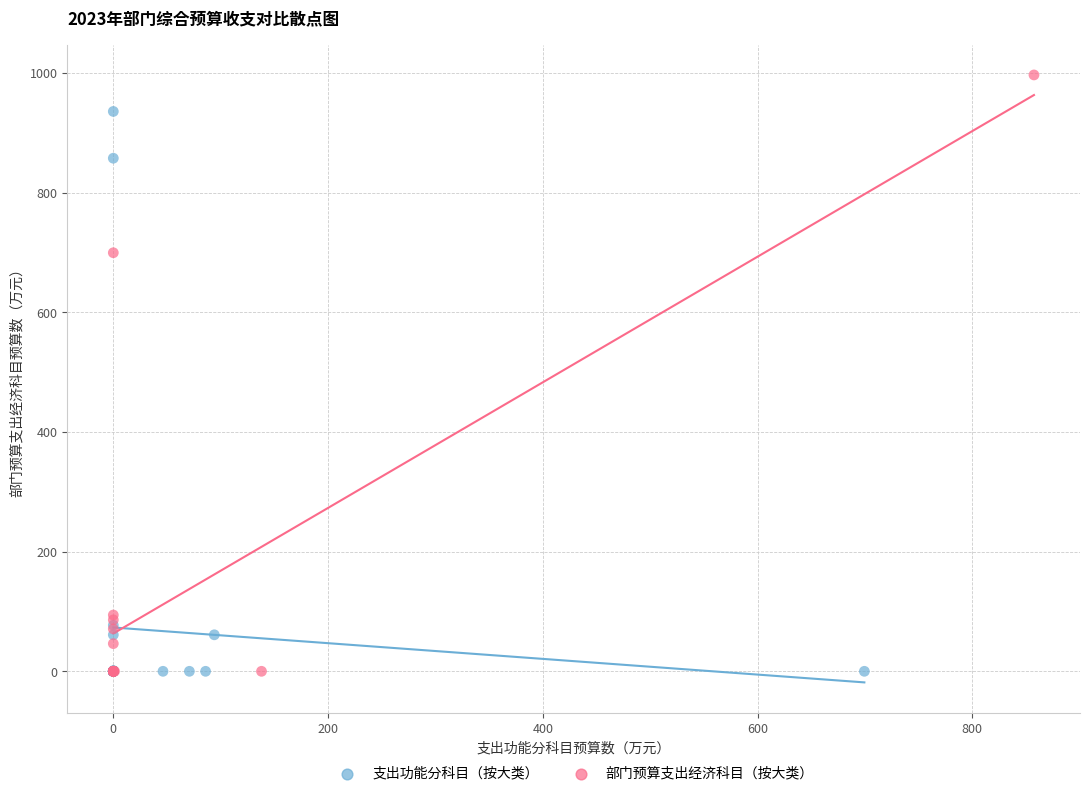

Which series contains the highest Y value?

部门预算支出经济科目（按大类）